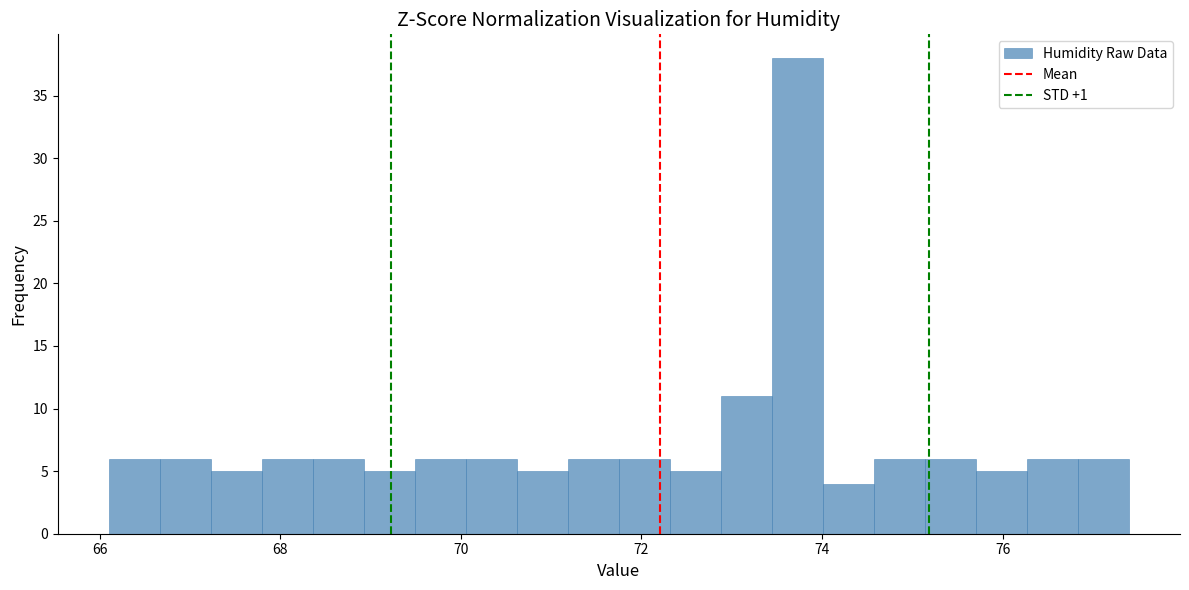

Around what value on the x-axis is the tallest bar? Give the approximate position of its centre, as read against the axis.

73.8